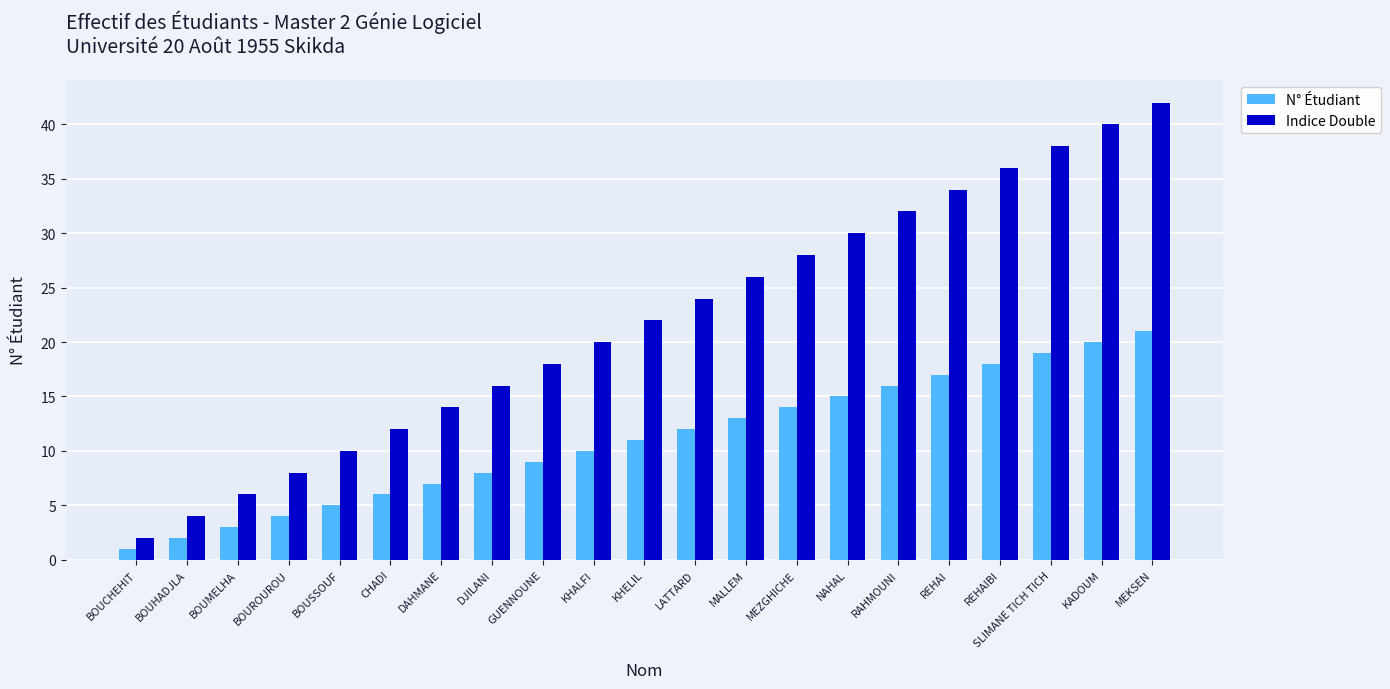

What position from the right is LATTARD?

10